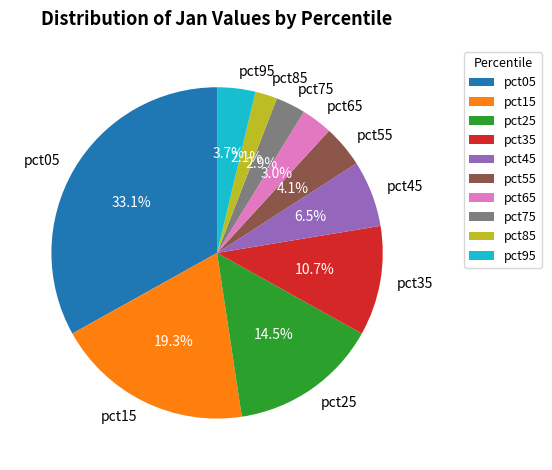

To the nearest percent, what is the average slice percentage?

10%